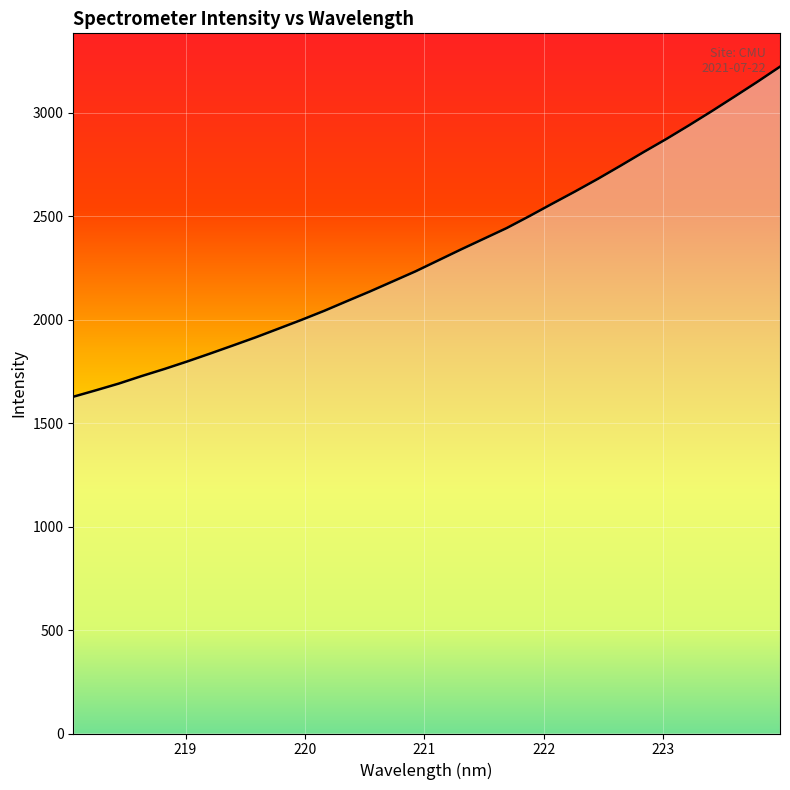

What is the minimum value shown in the chart?

1627.9